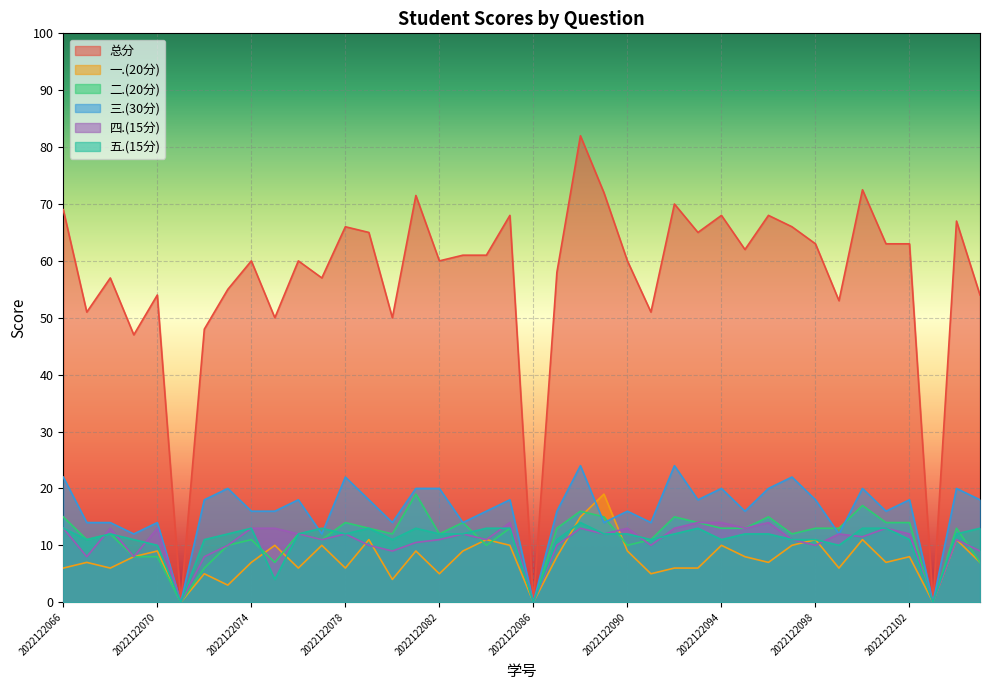

Which has a higher value, 2022122067 or 2022122076?

2022122076